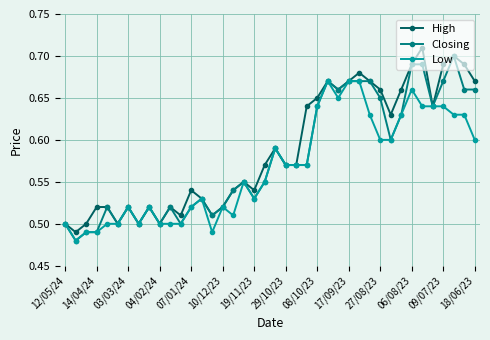

At how many categories does at least one series exceed 0?

40